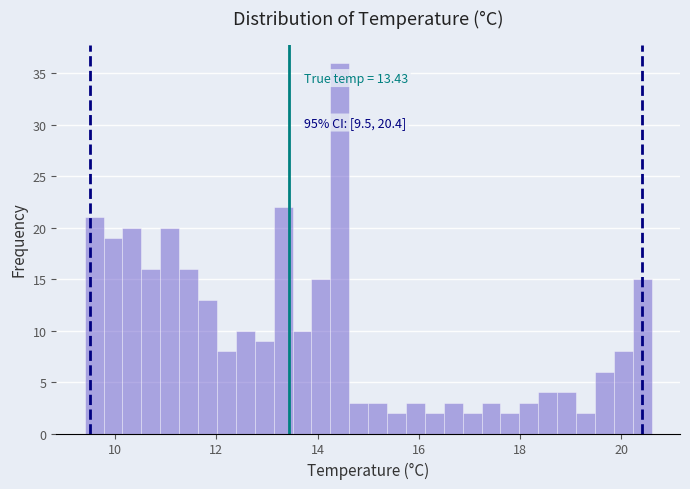

Around what value on the x-axis is the tallest bar? Give the approximate position of its centre, as read against the axis.

14.4